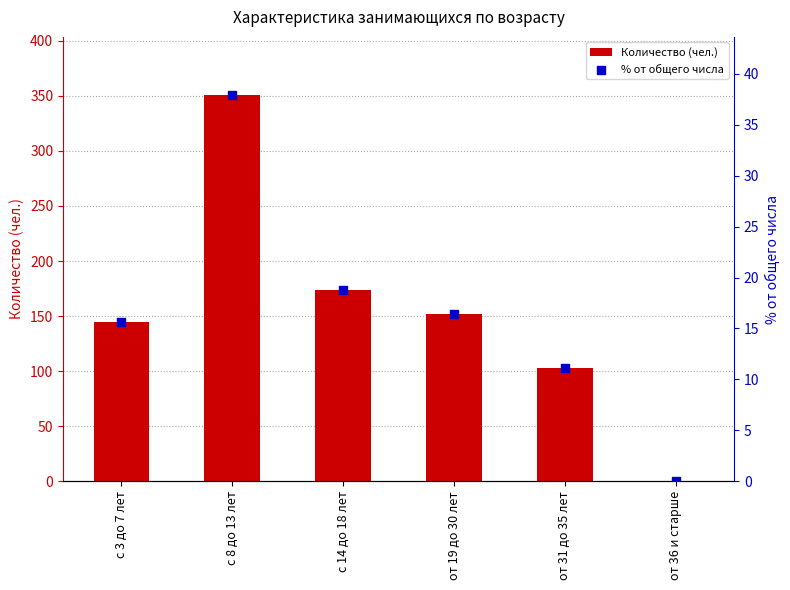

Which series contains the lowest Y value?

Количество (чел.)